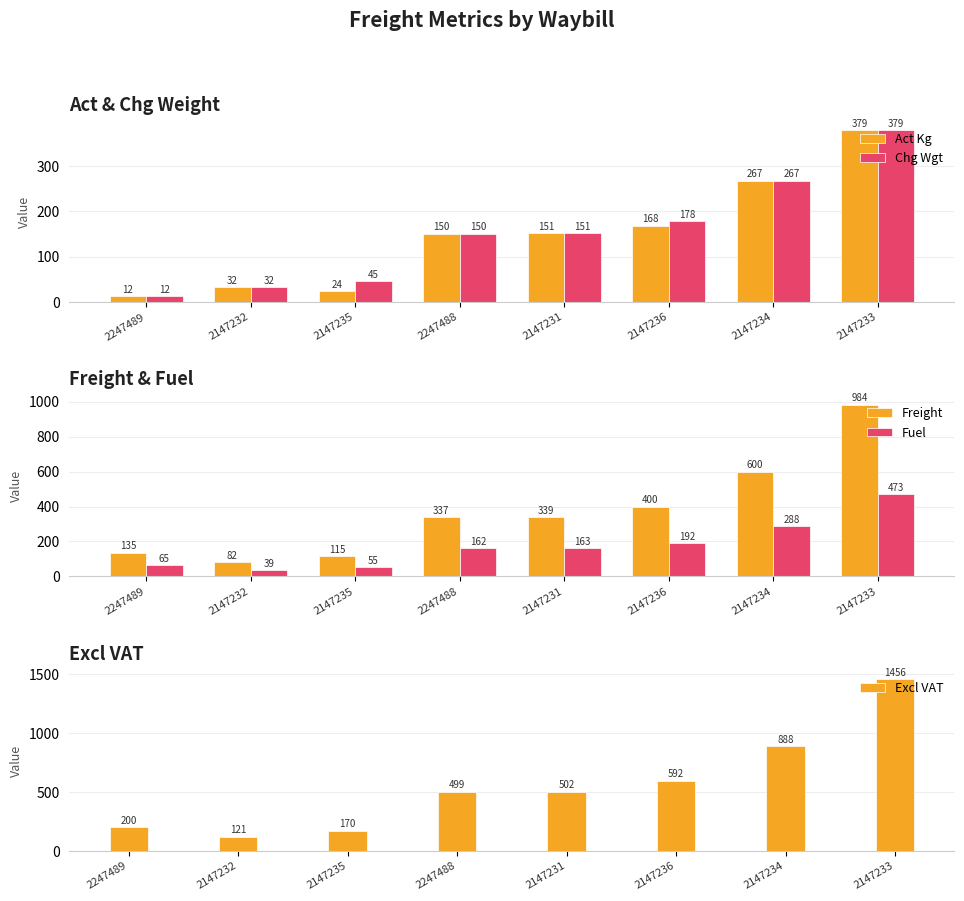

How many bars are there in each group?

5